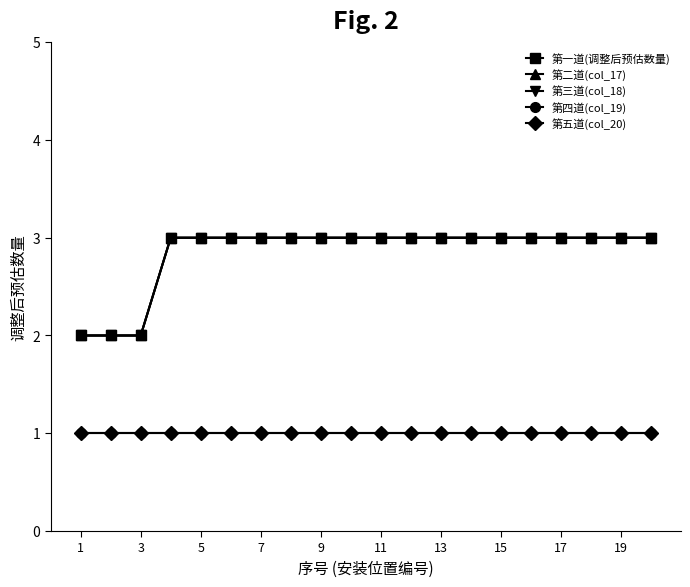

Is this an area chart (filled region under the line)?

No